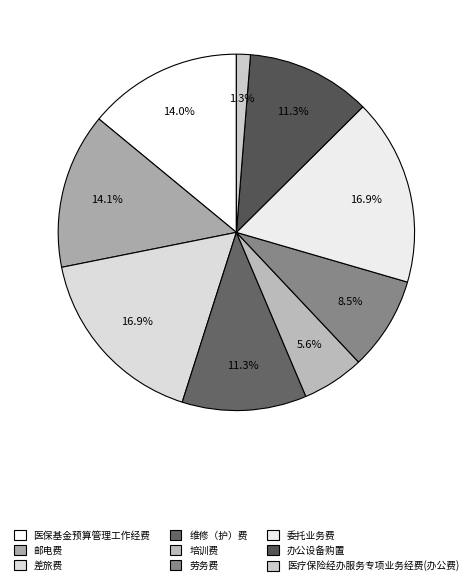

How many segments does this pie chart have?

9